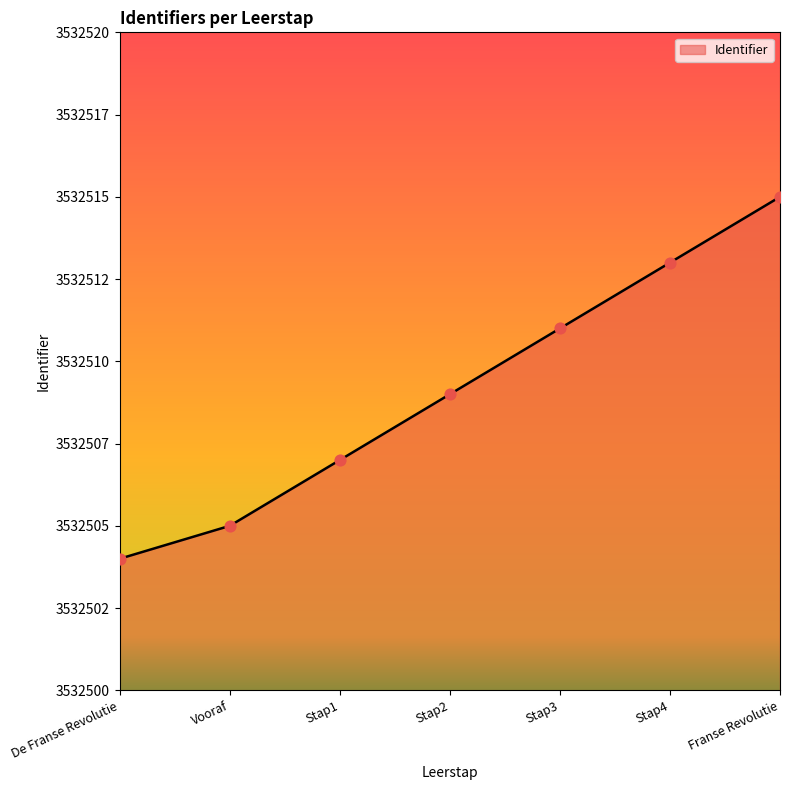

Which has a higher value, Stap3 or De Franse Revolutie?

Stap3